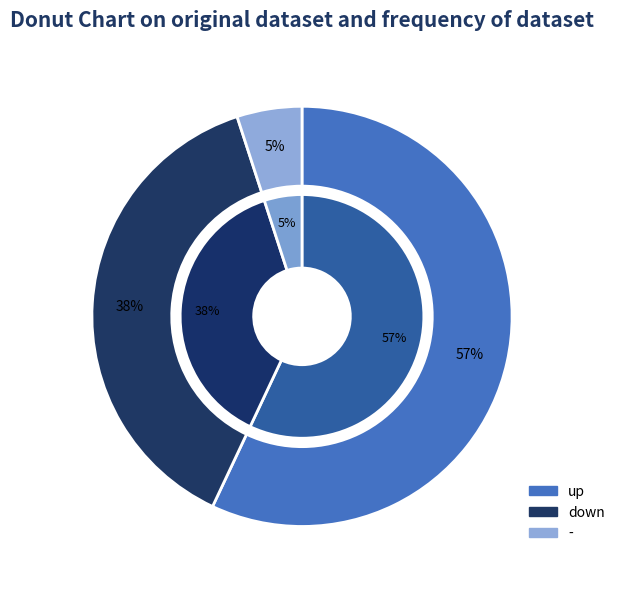

The - slice represents 17% of the pie. True or false?

False